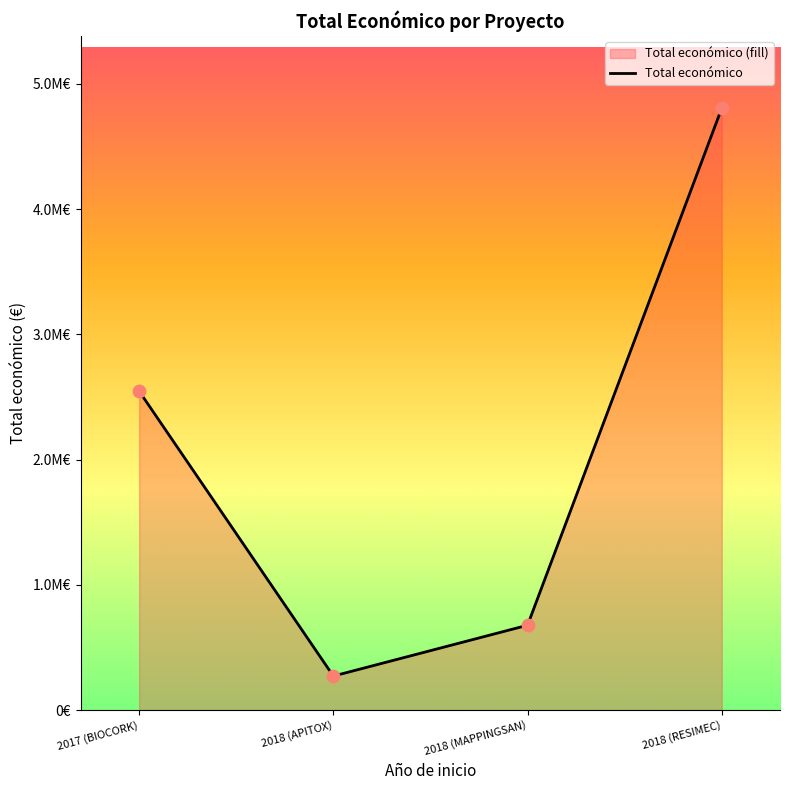

What is the change in value from 2017 (BIOCORK) to 2018 (MAPPINGSAN)?

-1868858